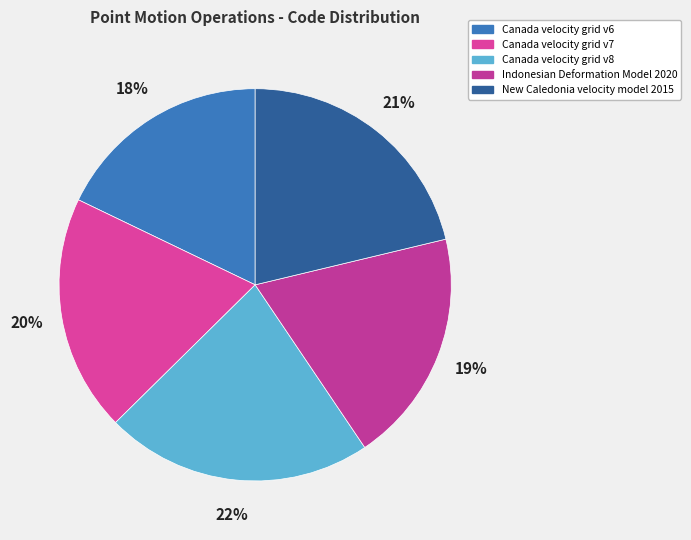

Is it true that Canada velocity grid v7 is 10% of the pie?

False